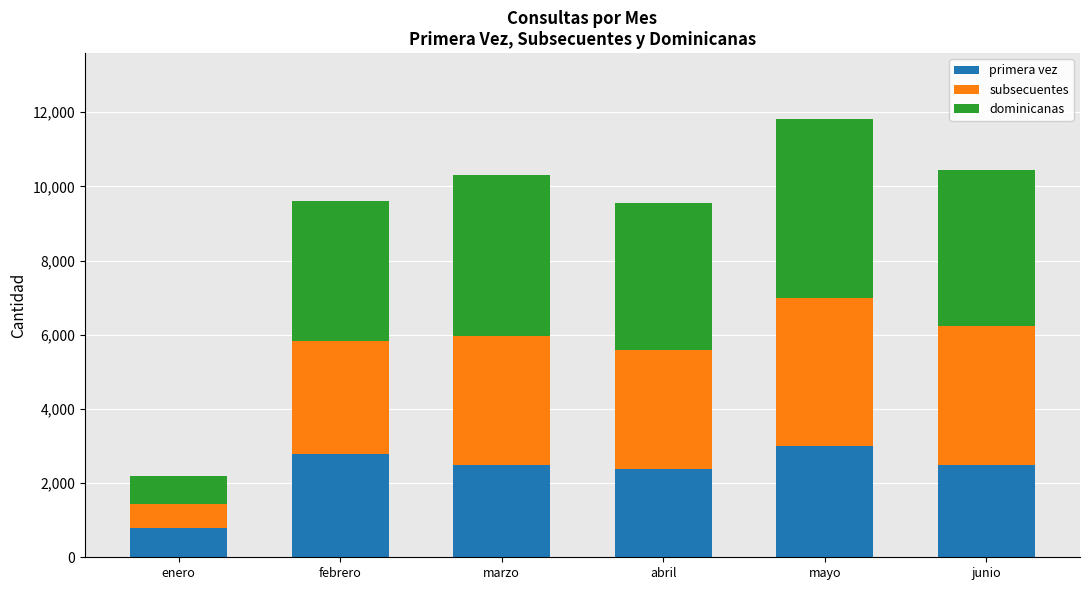

What is the total value across all series at abril?

9561